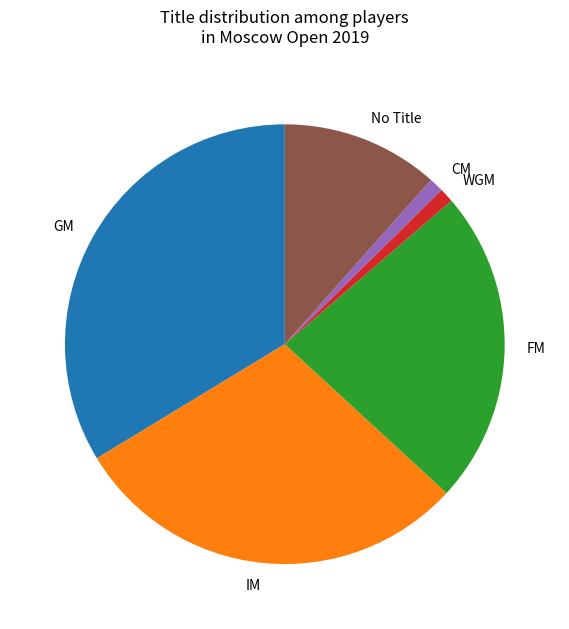

Which has a higher value, CM or GM?

GM